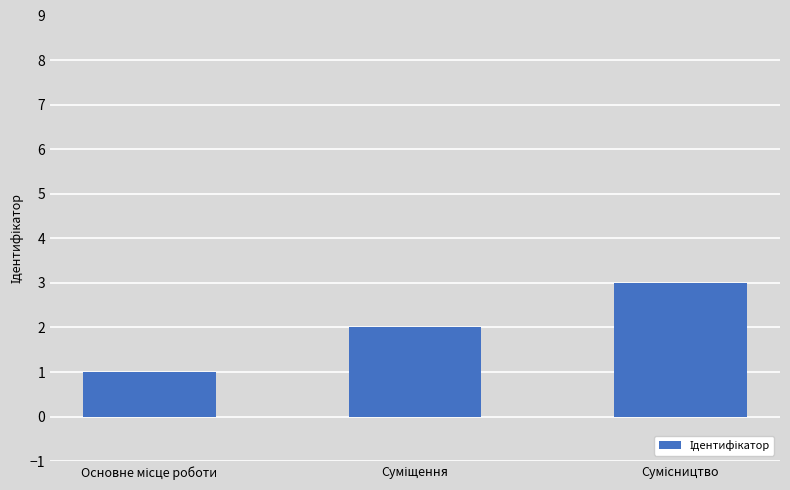

What is the sum of all values?

6